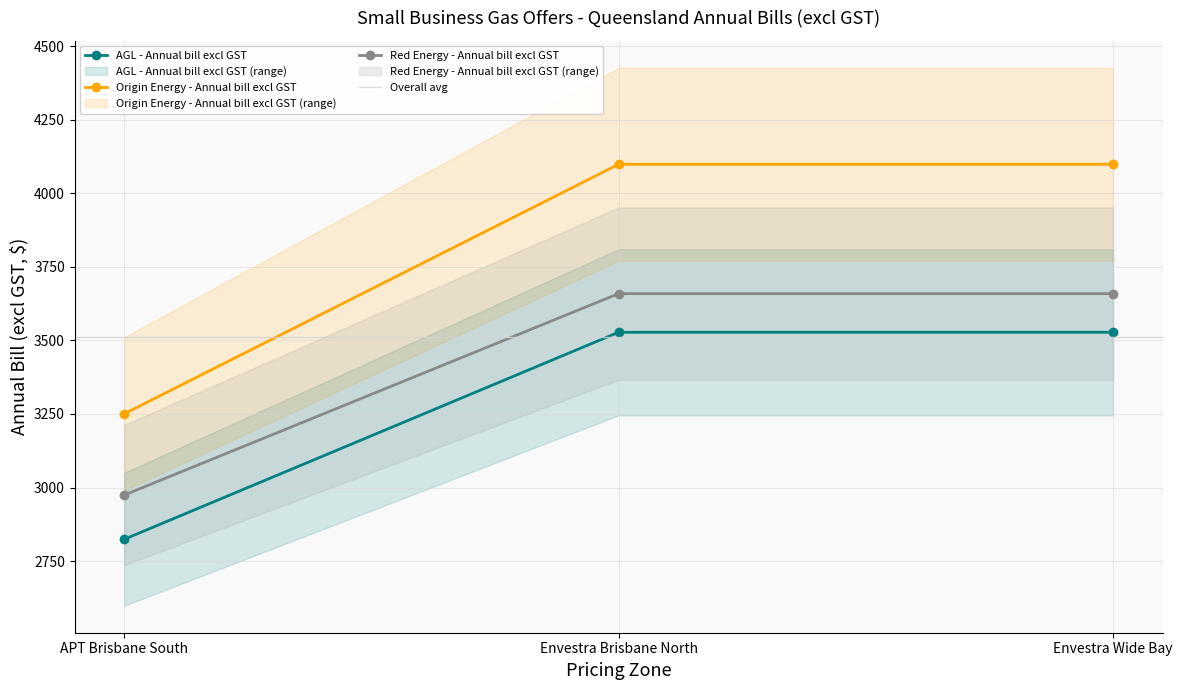

What is the average value of the Origin Energy - Annual bill excl GST series?

3815.7